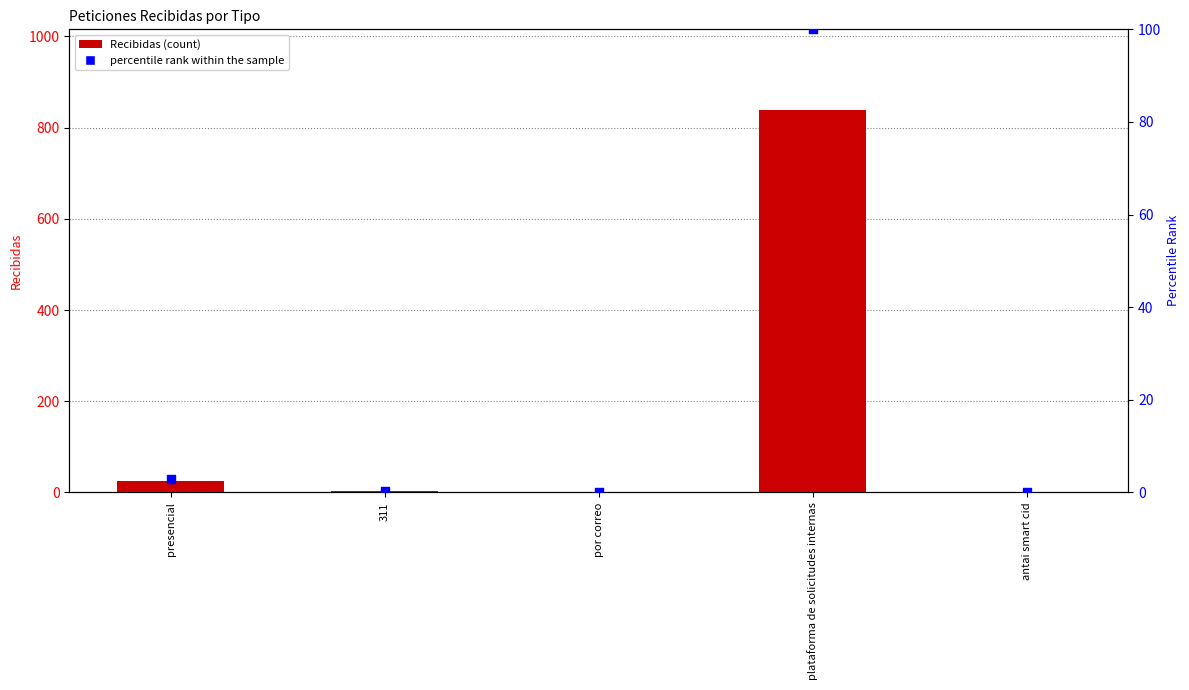

What is the total value across all series at presencial?

28.0